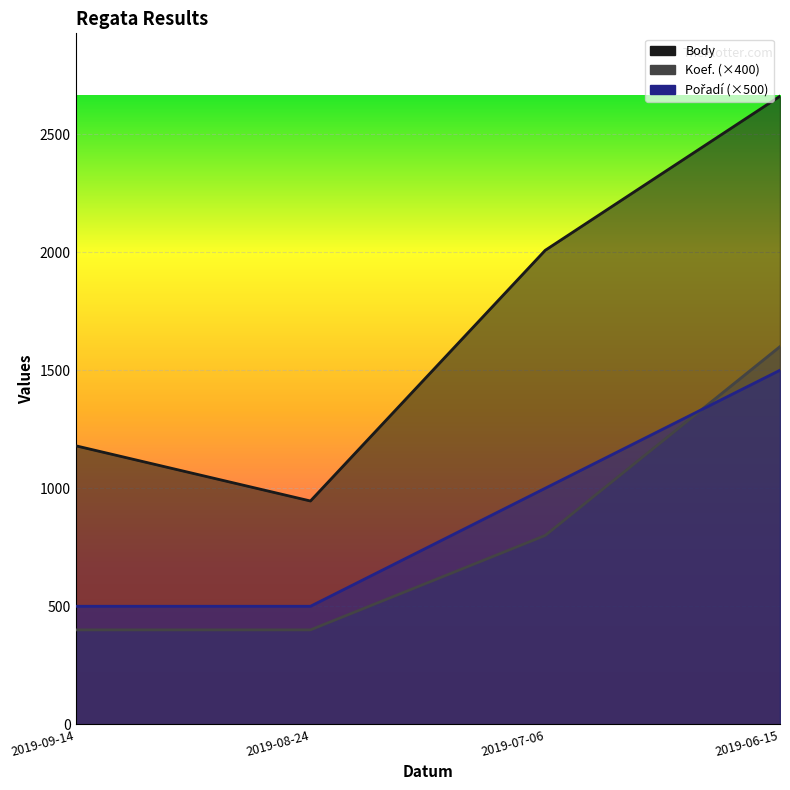

At which label does Pořadí reach its minimum?

2019-09-14